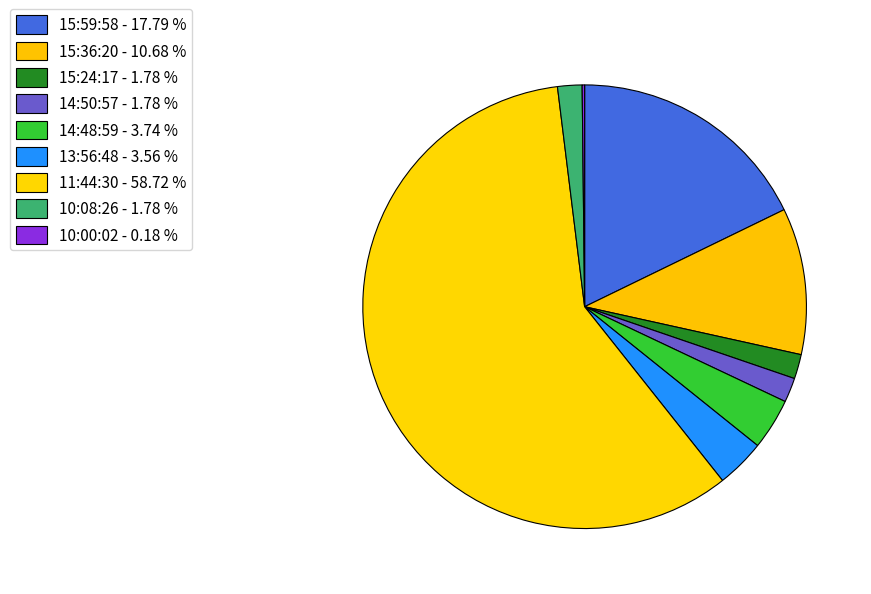

Is 14:48:59 the majority of the pie?

No